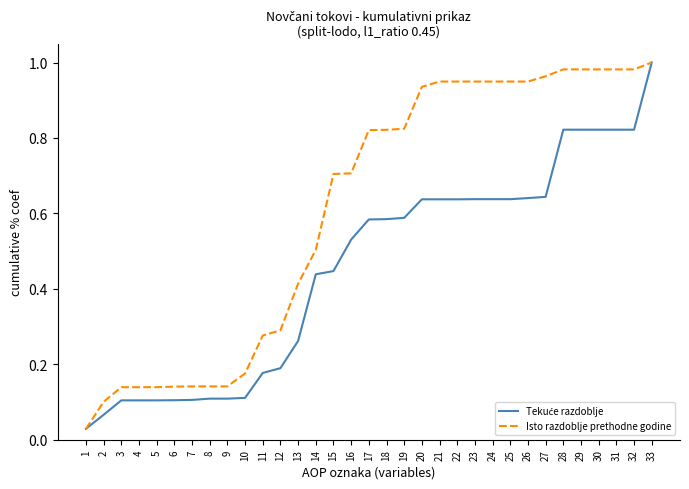

Count the number of categories in the chart.

33